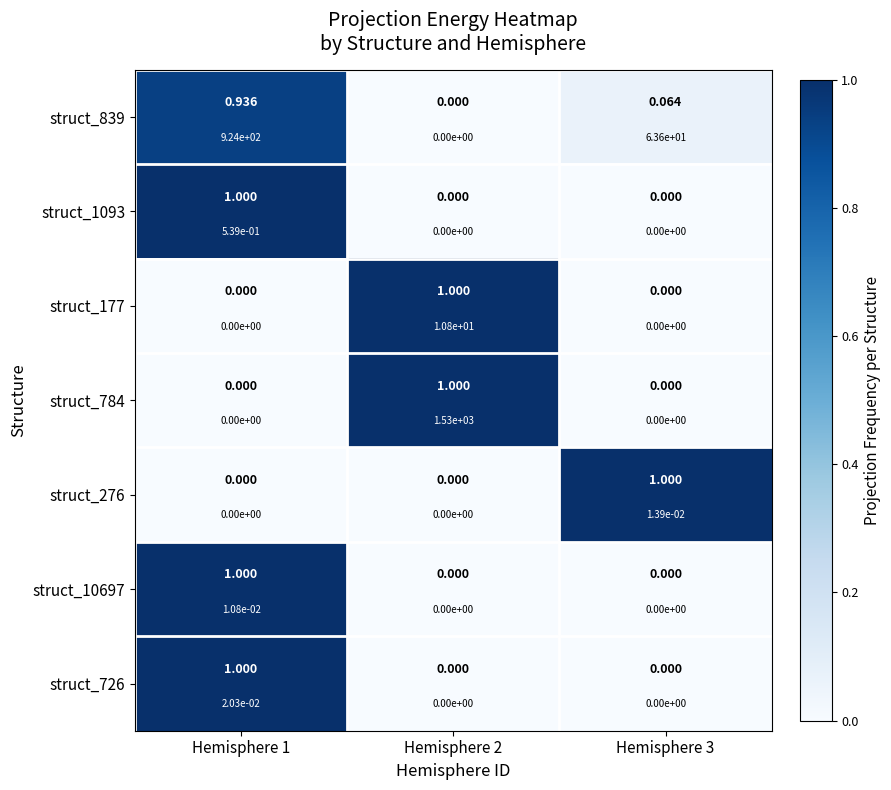

What is the sum of all struct_784 values?

1.0